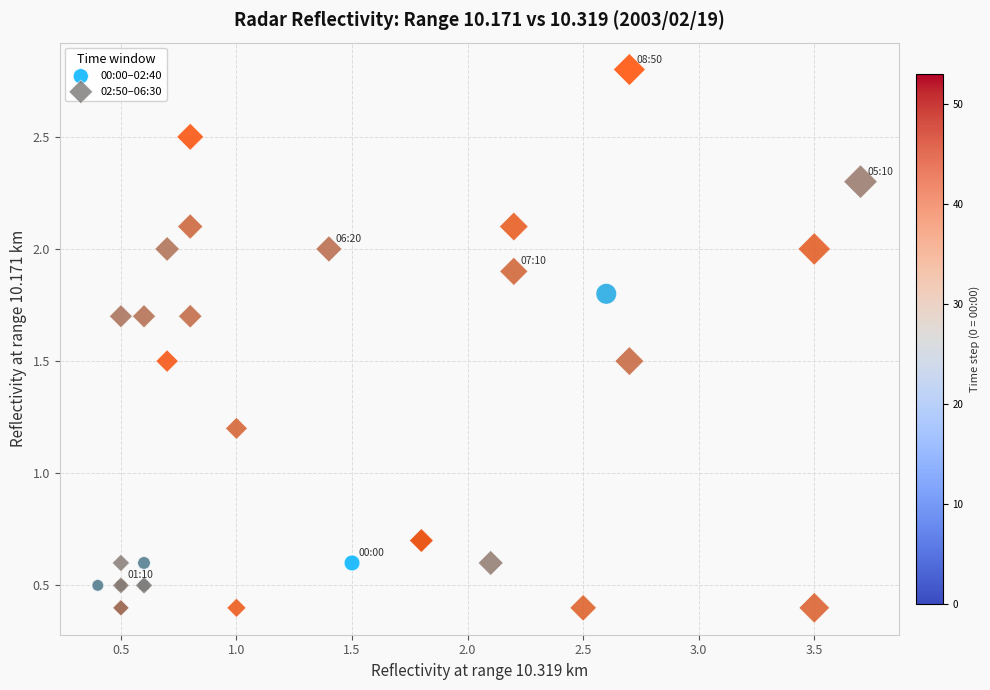

Which series reaches the maximum Y coordinate?

02:50–06:30